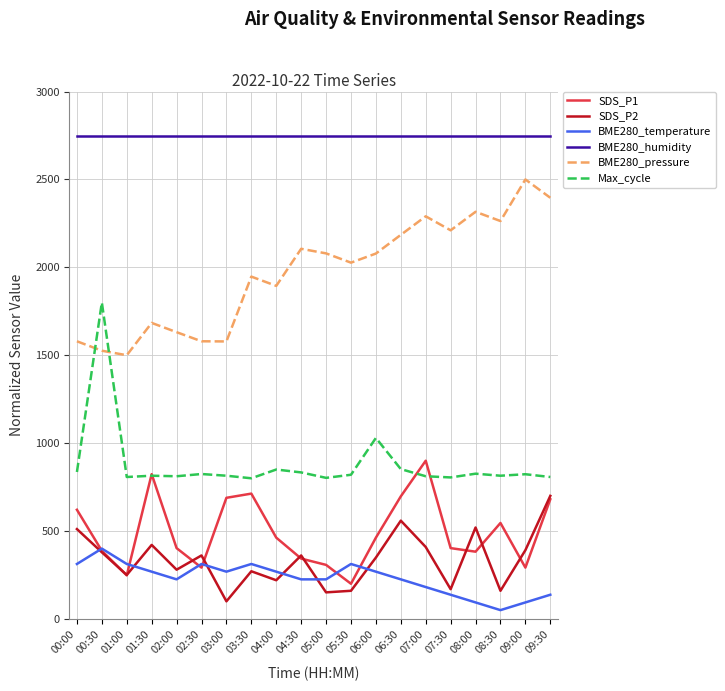

How many series are shown in this chart?

6